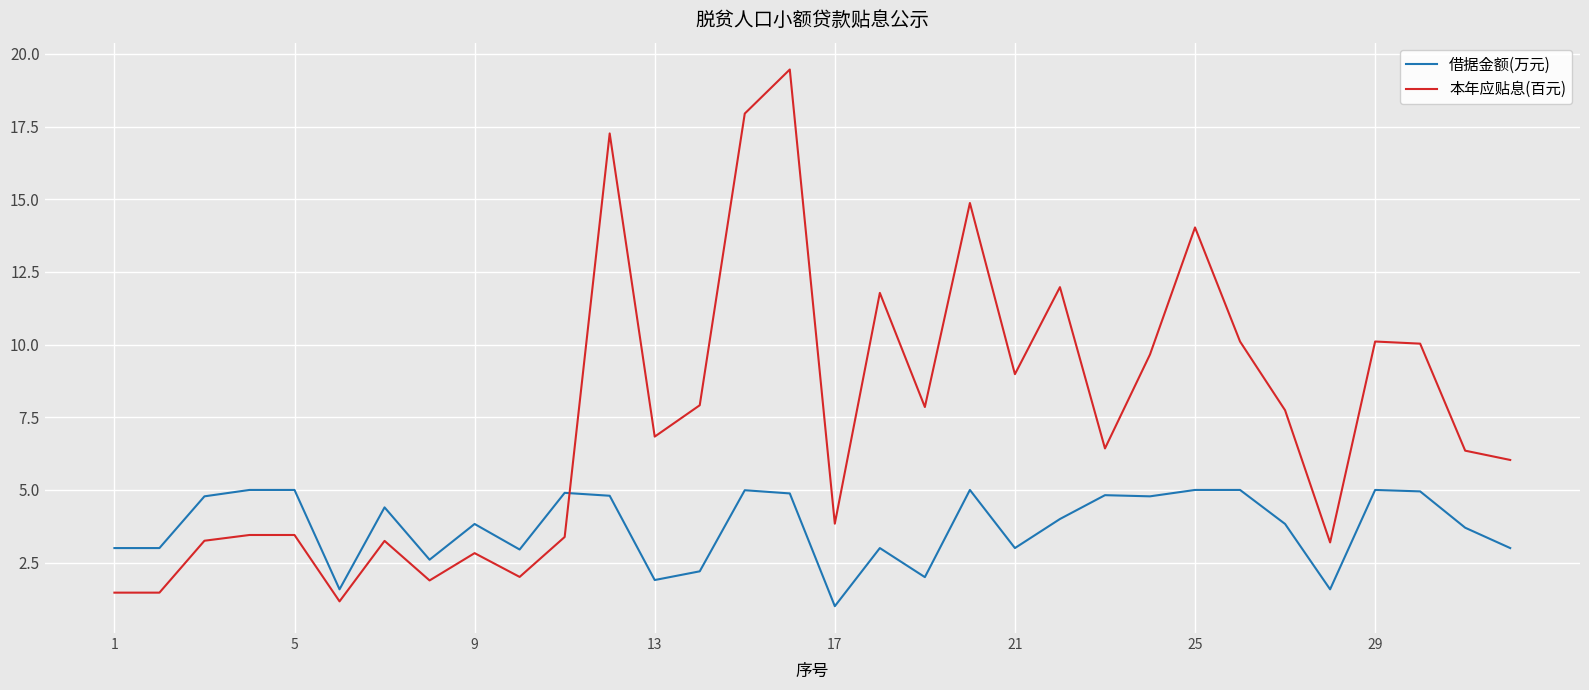

What is the smallest value displayed?

1.0